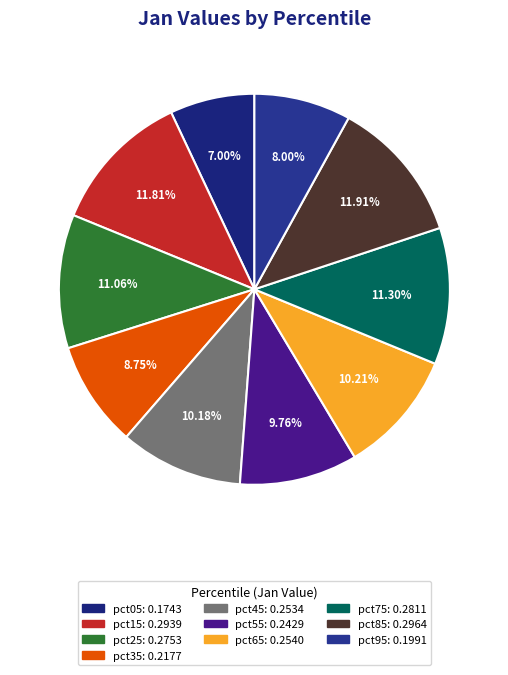

What is the largest slice in the pie chart?

pct85